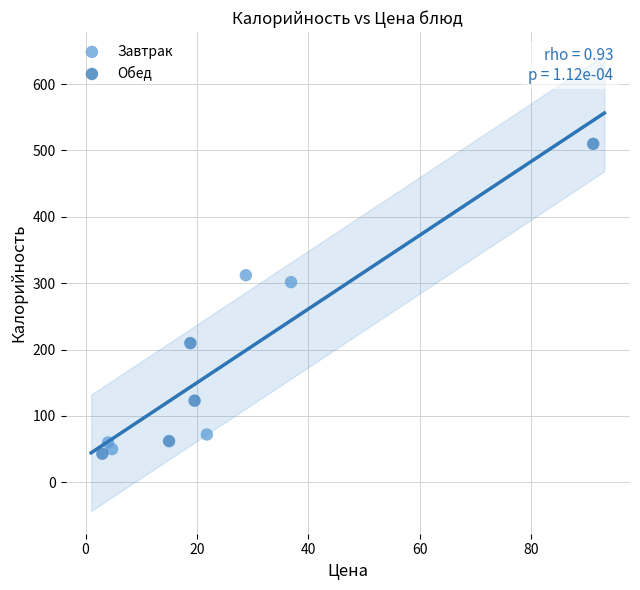

What are all the series names shown in the legend?

Завтрак, Обед